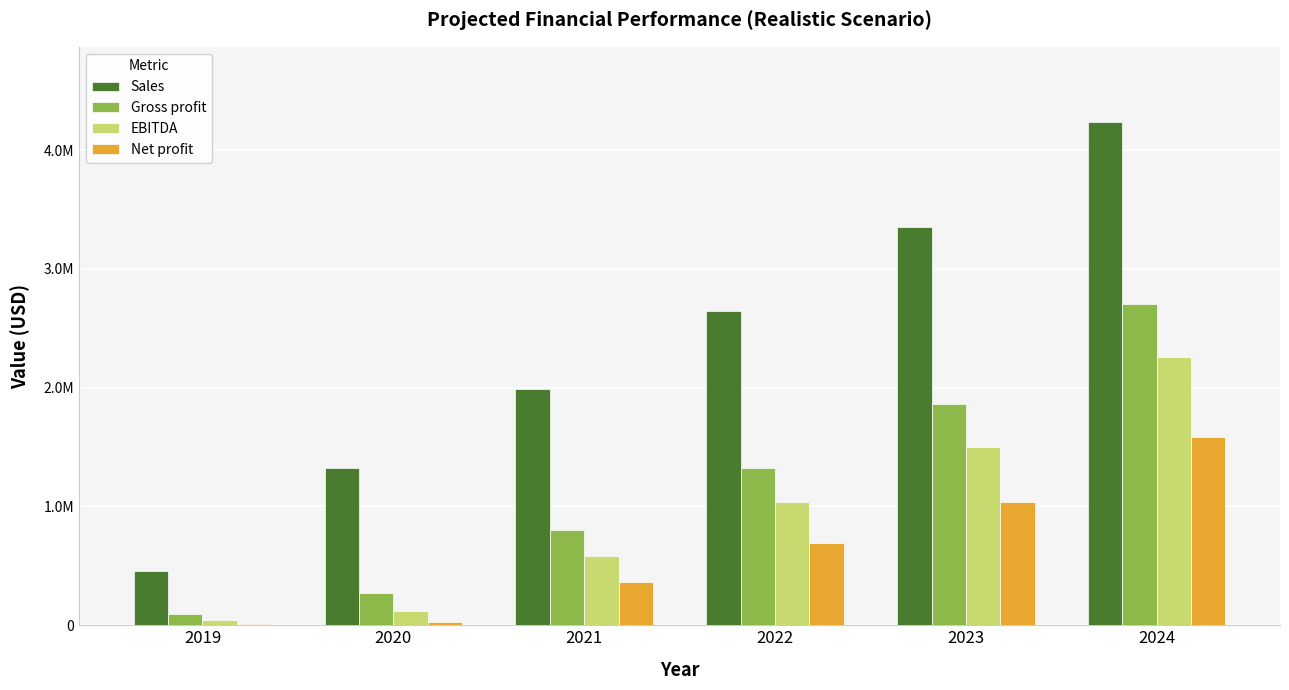

Reading left to right, transcribe all the data shown in this chart.

Sales: 2019=455575.4	2020=1323330.5	2021=1992374.0	2022=2642283.4	2023=3350017.2	2024=4235659.5
Gross profit: 2019=93392.9	2020=271151.6	2021=800334.4	2022=1322714.6	2023=1860033.4	2024=2706716.4
EBITDA: 2019=41457.4	2020=122938.6	2021=581173.3	2022=1037348.0	2023=1504931.6	2024=2257736.5
Net profit: 2019=8941.4	2020=30050.7	2021=361294.7	2022=693934.7	2023=1034985.0	2024=1589011.4